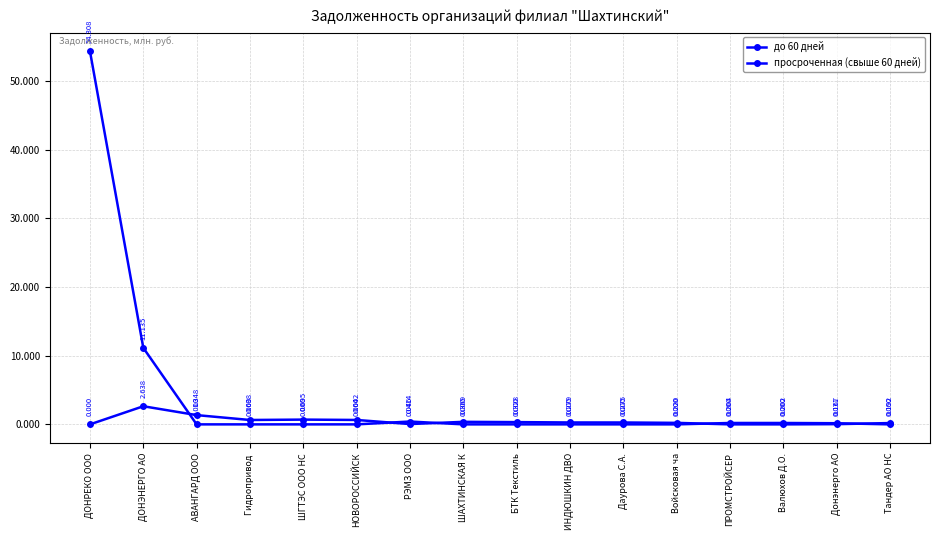

Is this an area chart (filled region under the line)?

No